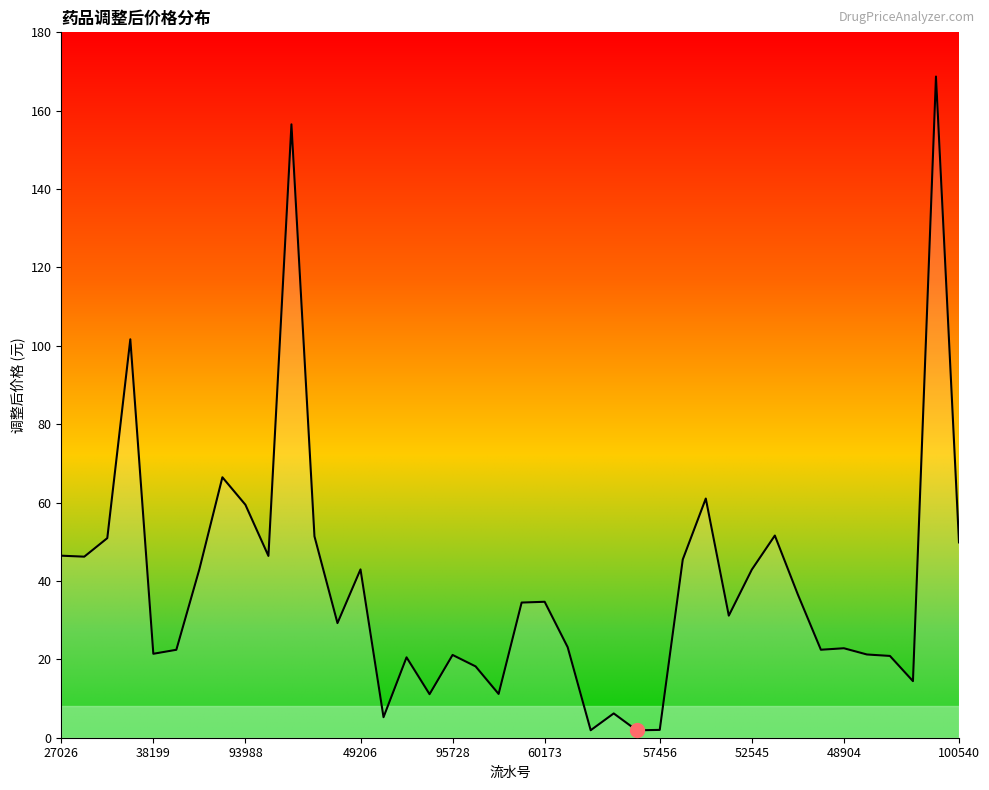

What is the maximum value shown in the chart?

168.7